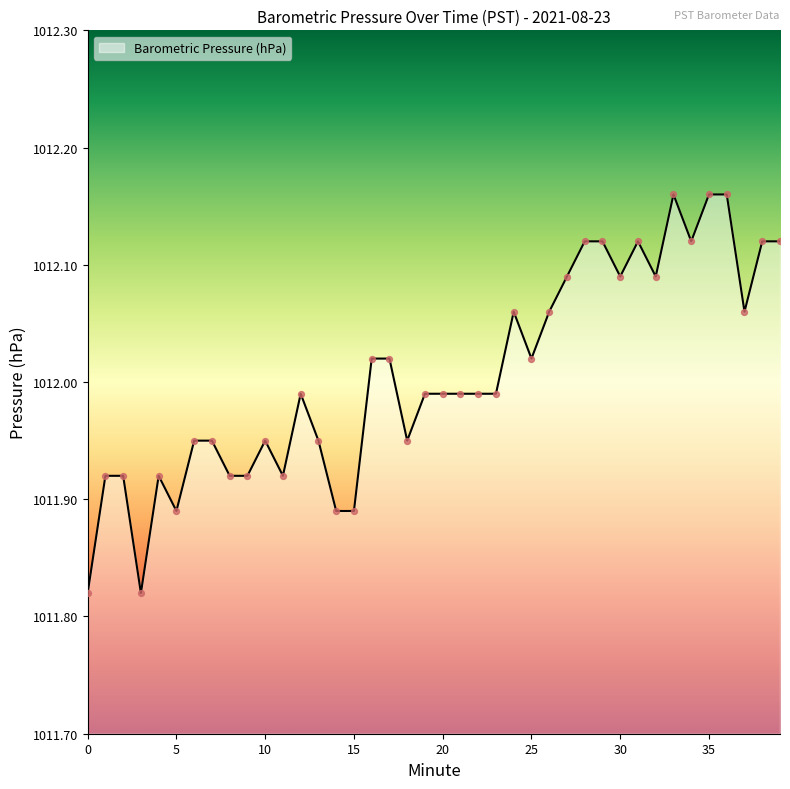

What is the difference between the maximum and minimum values?

0.3